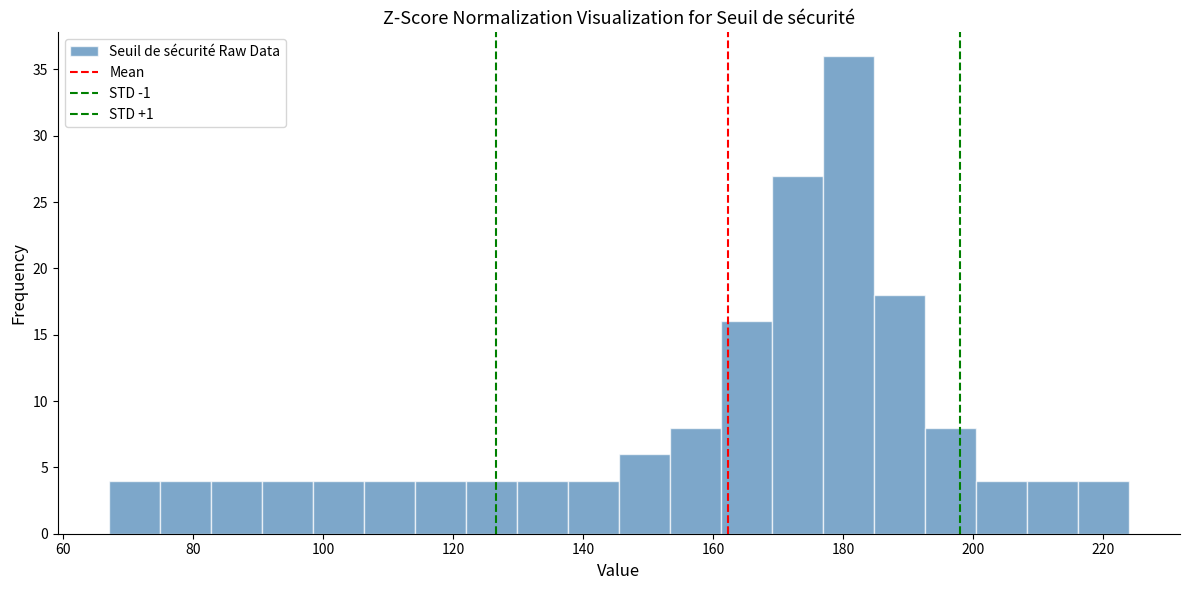

Around what value on the x-axis is the tallest bar? Give the approximate position of its centre, as read against the axis.

180